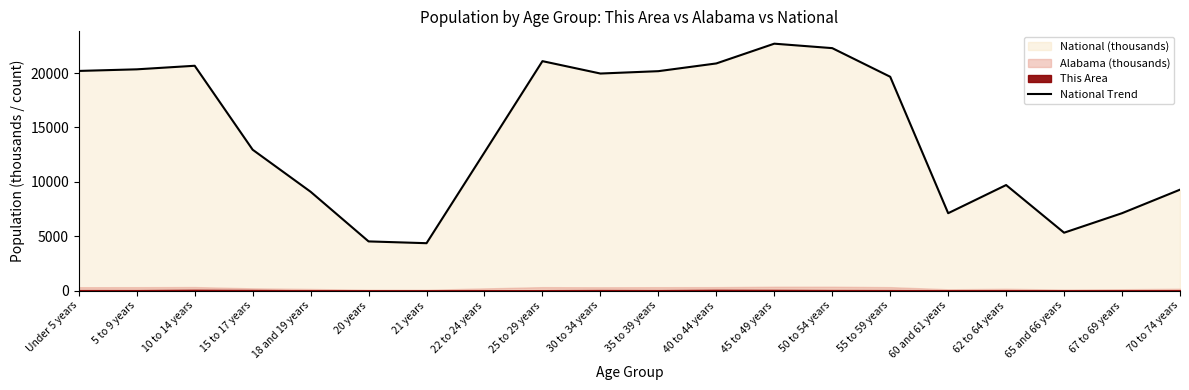

The value at 50 to 54 years is 8902.3. True or false?

False